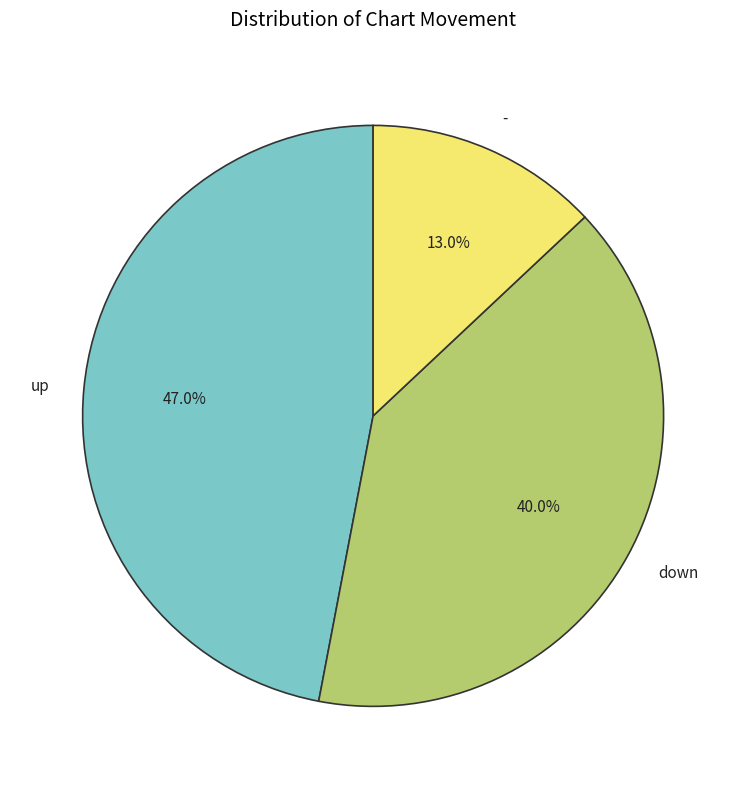

To the nearest percent, what is the average slice percentage?

33%